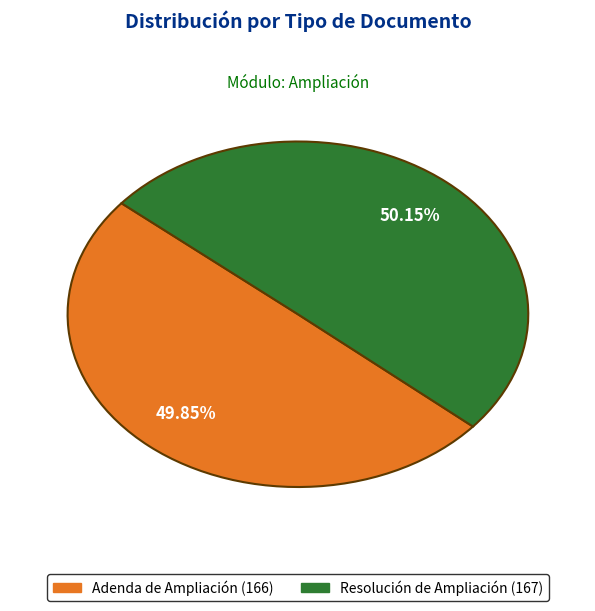

Is the sum of Resolución de Ampliación and Adenda de Ampliación greater than half?

Yes